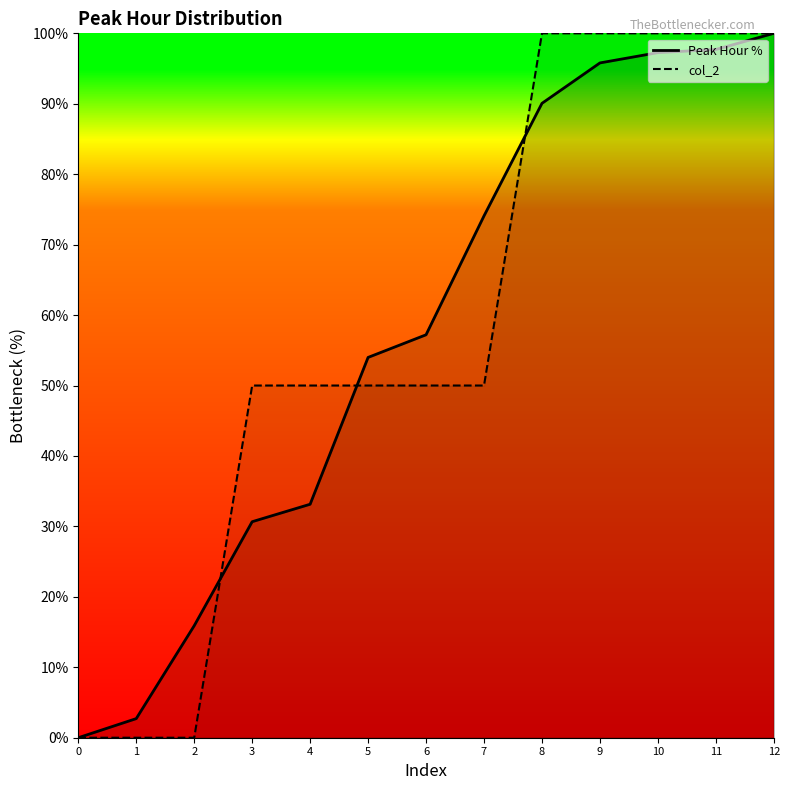

Reading left to right, extract all data points from this chart.

Peak Hour %: 0.0	2.7	15.9	30.7	33.1	54.0	57.2	74.1	90.1	95.8	97.3	97.7	100.0
col_2: 0.0	0.0	0.0	50.0	50.0	50.0	50.0	50.0	100.0	100.0	100.0	100.0	100.0